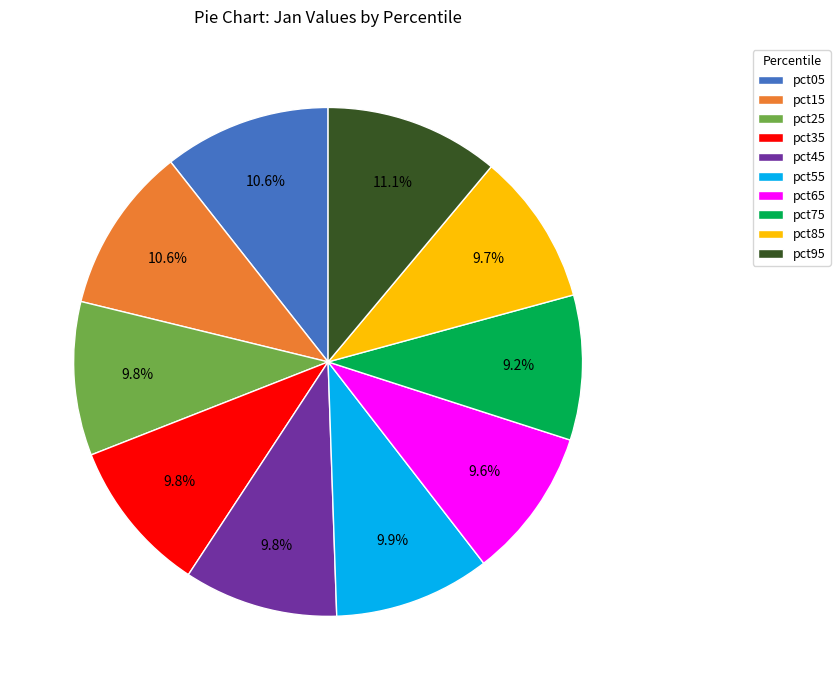

To the nearest percent, what is the average slice percentage?

10%